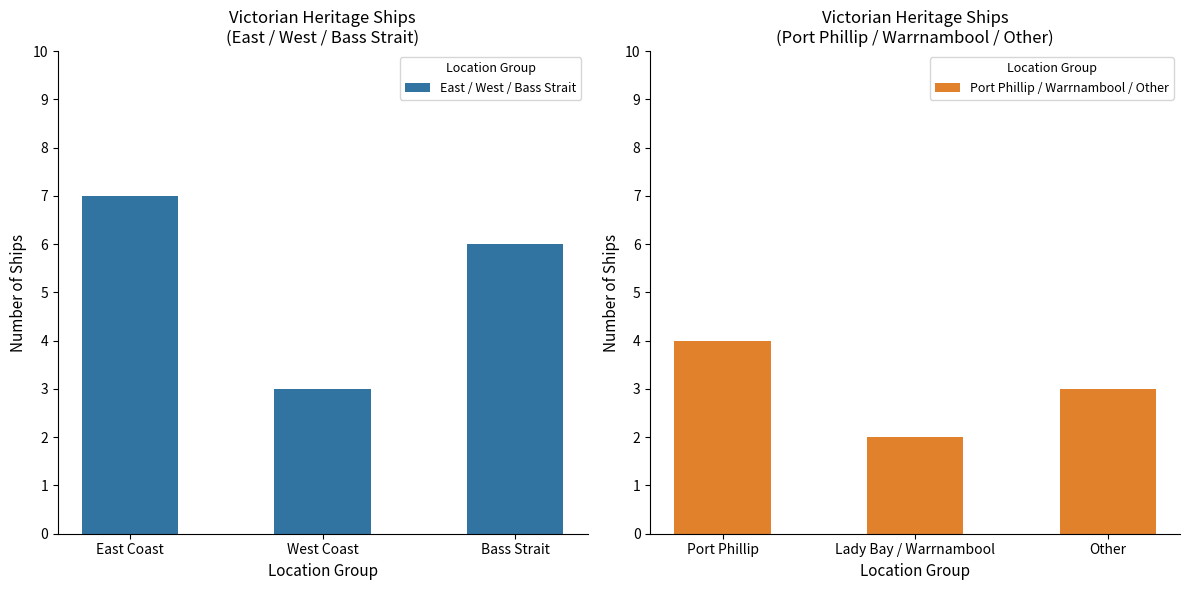

What is the maximum value for East / West / Bass Strait?

7